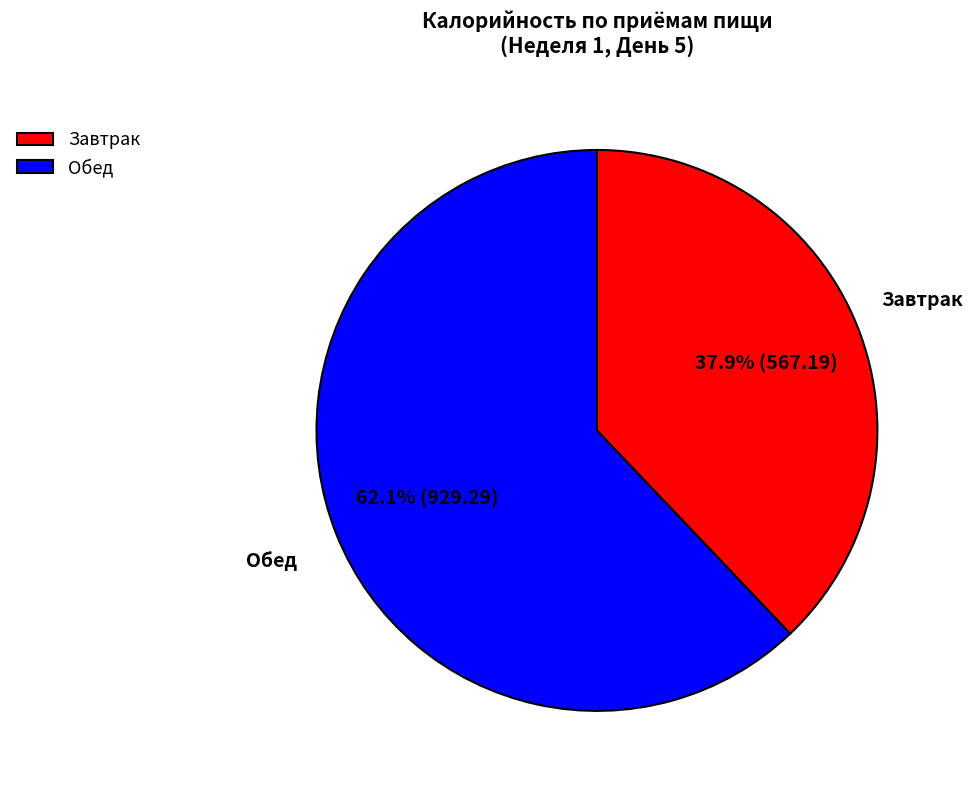

To the nearest percent, what is the average slice percentage?

50%